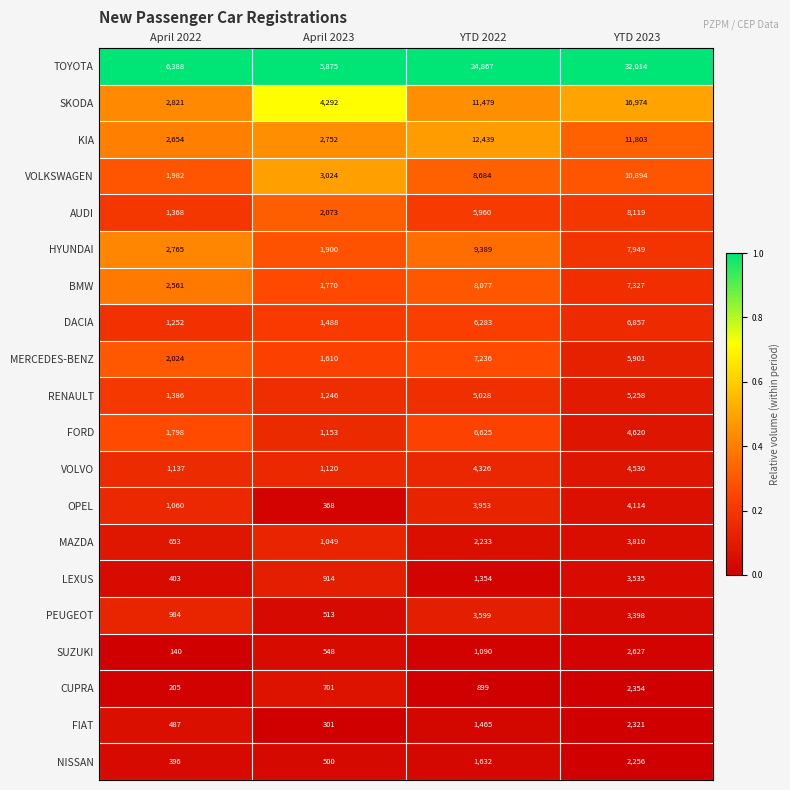

Which series has the largest total across all categories?

TOYOTA